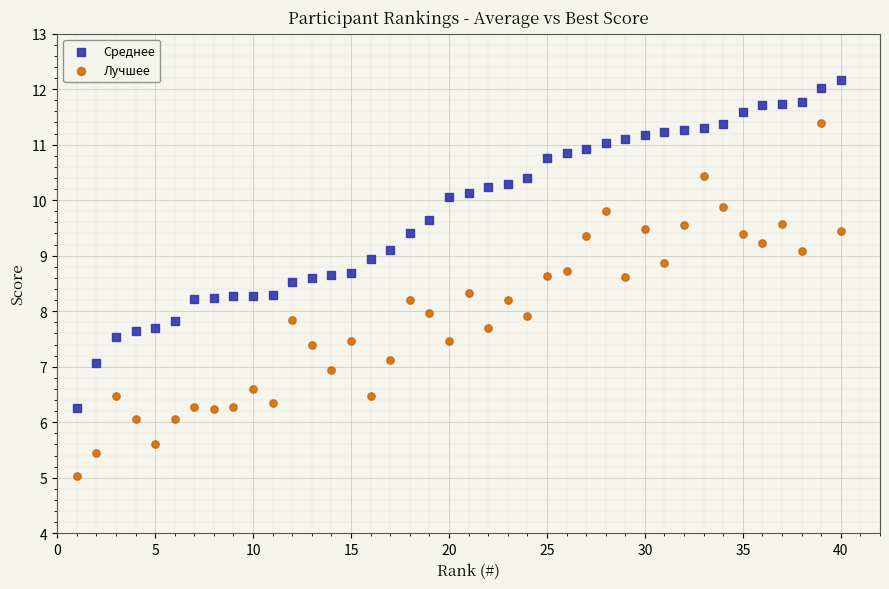

Across all data points, what is the range of Y values (max minus min)?

7.1